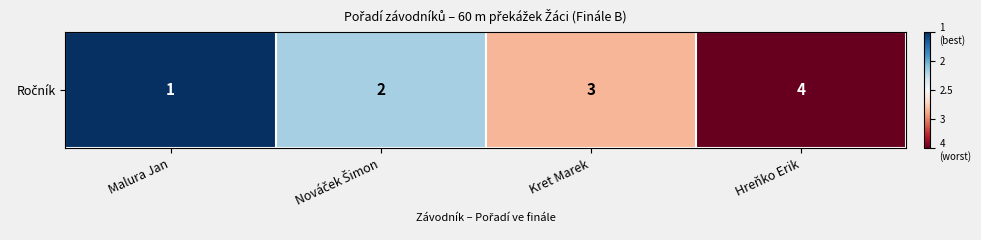

At which category does the chart reach its peak across all series?

Malura Jan